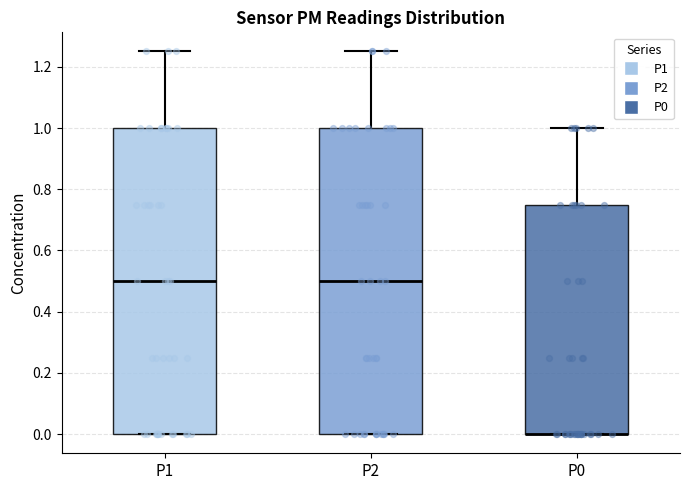

Reading left to right, transcribe this box plot: for each box, give where its median line is, the range the box spans, and where its two whiskers end, as read against the y-axis. The values are not printed on the chart, so give them approximately, as read against the axis.

P1: median 0.50, box 0.00 to 1.00, whiskers 0.00 to 1.26
P2: median 0.50, box 0.00 to 1.00, whiskers 0.00 to 1.26
P0: median 0.00 (drawn on the box's lower edge), box 0.00 to 0.76, whiskers 0.00 to 1.00